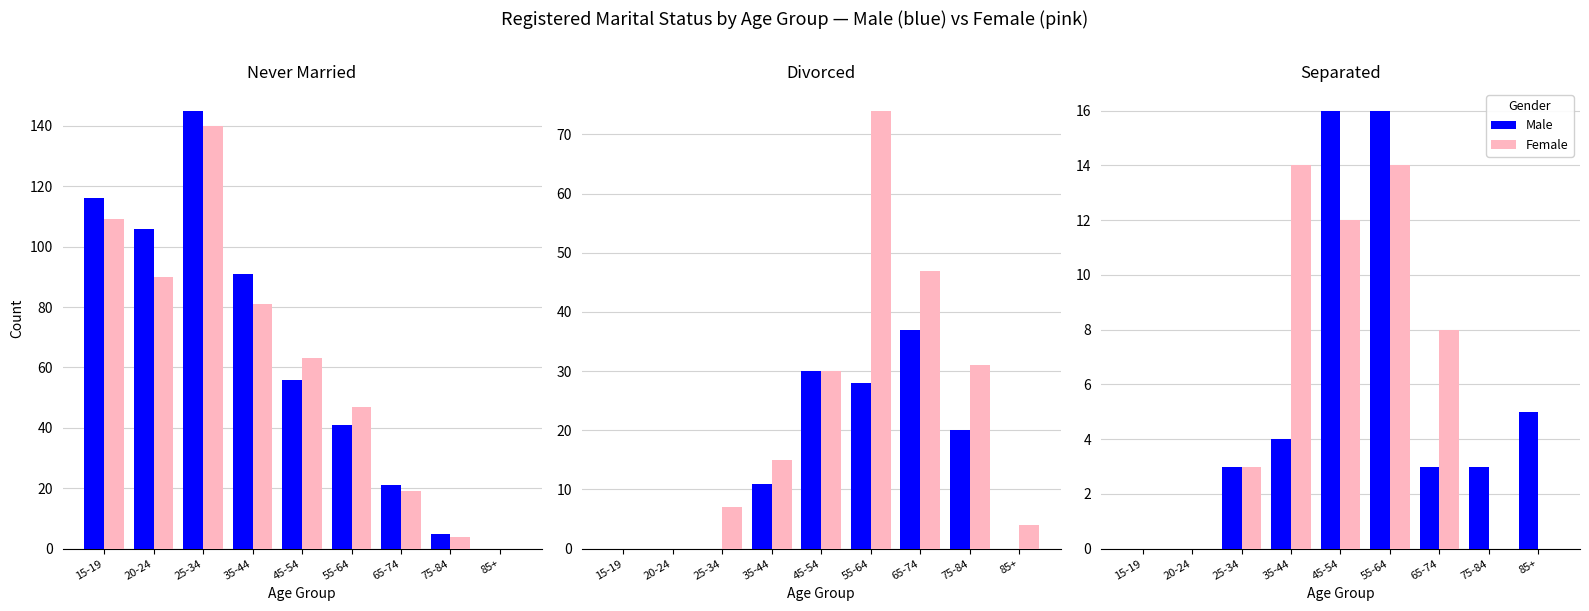

Which label corresponds to the smallest value in the chart?

15-19